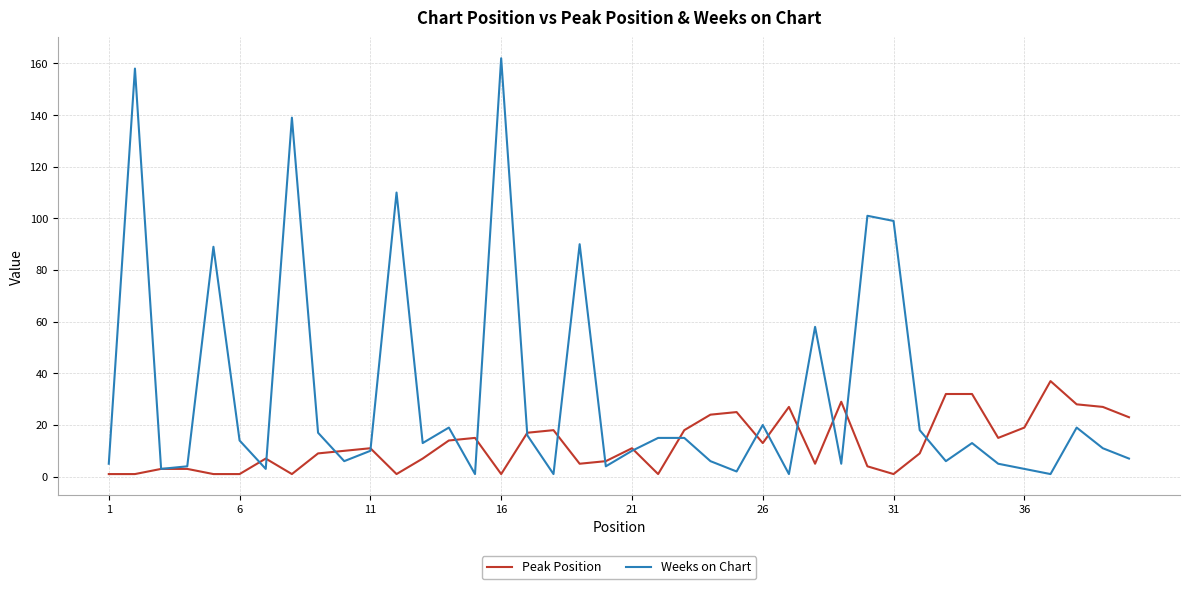

Which series has the largest total across all categories?

Weeks on Chart